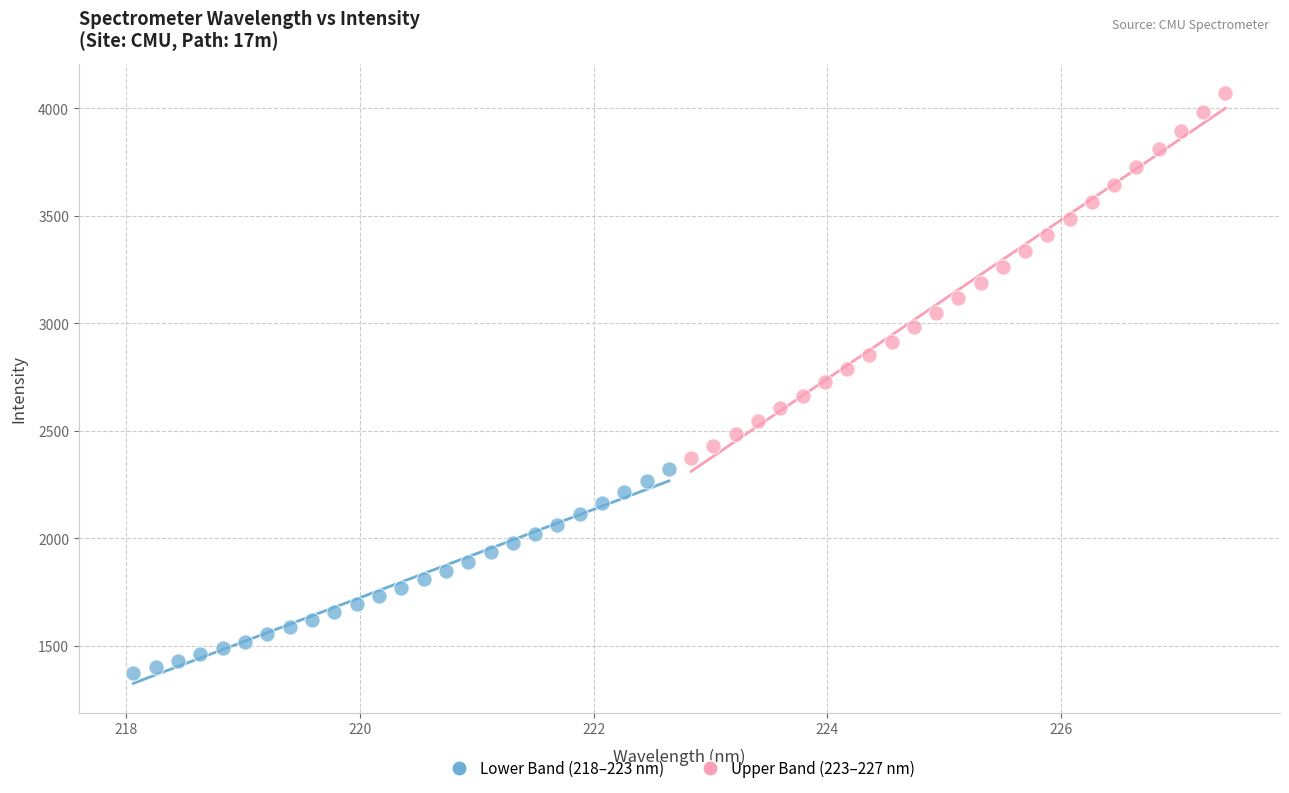

Which series contains the highest Y value?

Upper Band (223–227 nm)